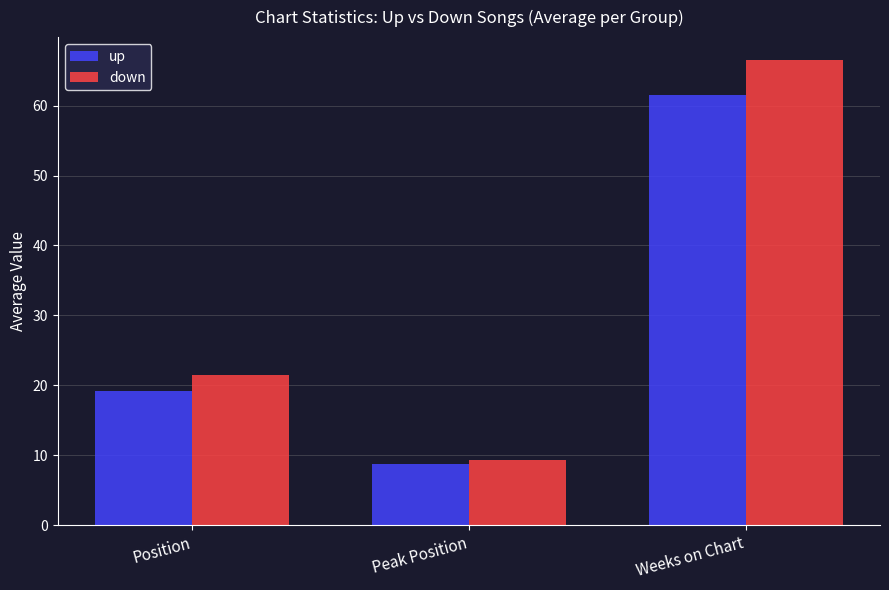

Which series has the largest range (max minus min)?

down